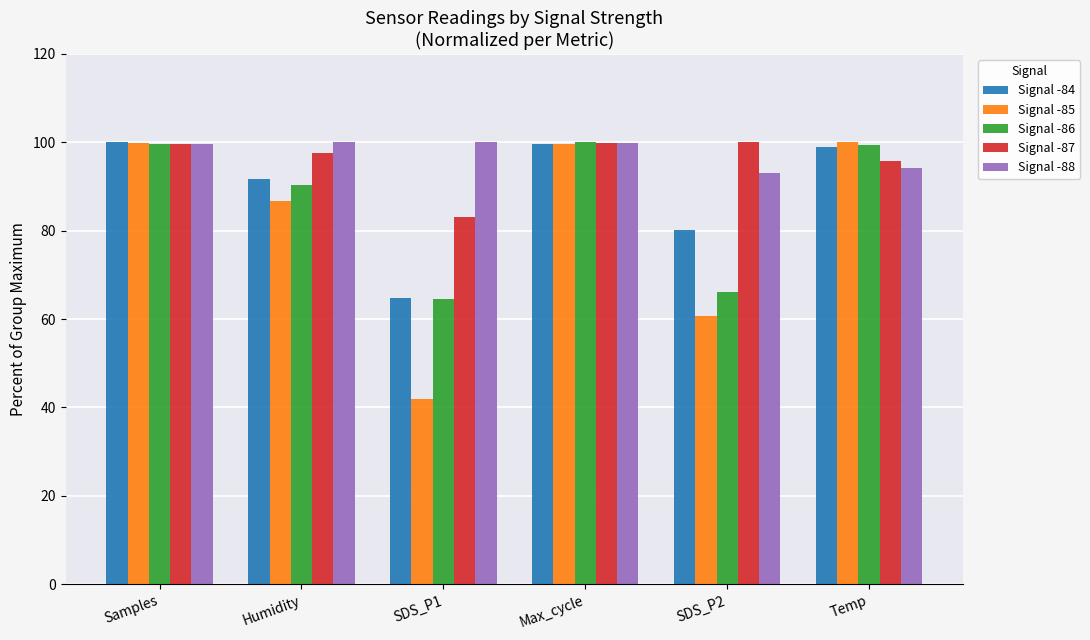

What is the sum of the Signal -88 values at SDS_P2 and Temp?

187.3